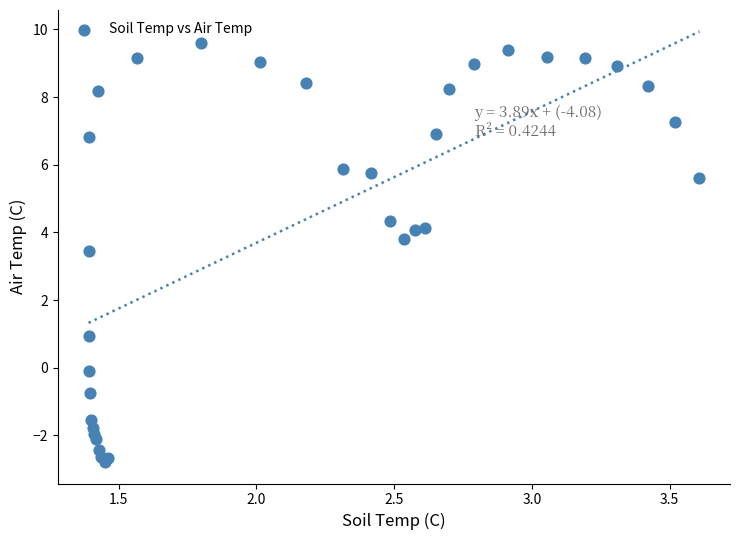

What Y value in the scatter plot is closest to 3?

3.5